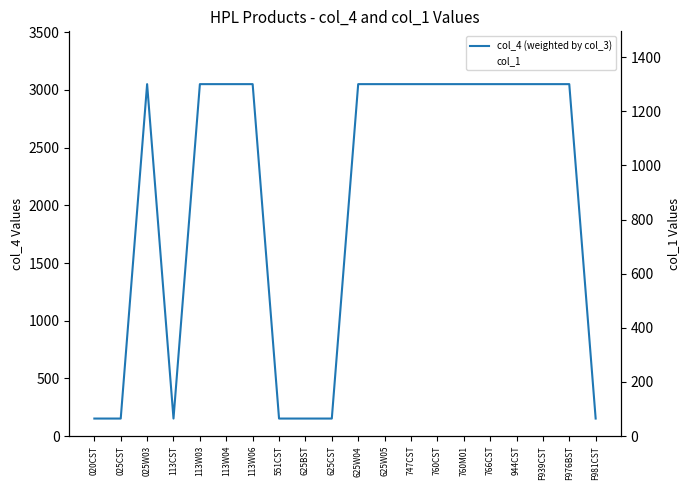

True or false: col_1 and col_4 (weighted by col_3) cross at least once.

True